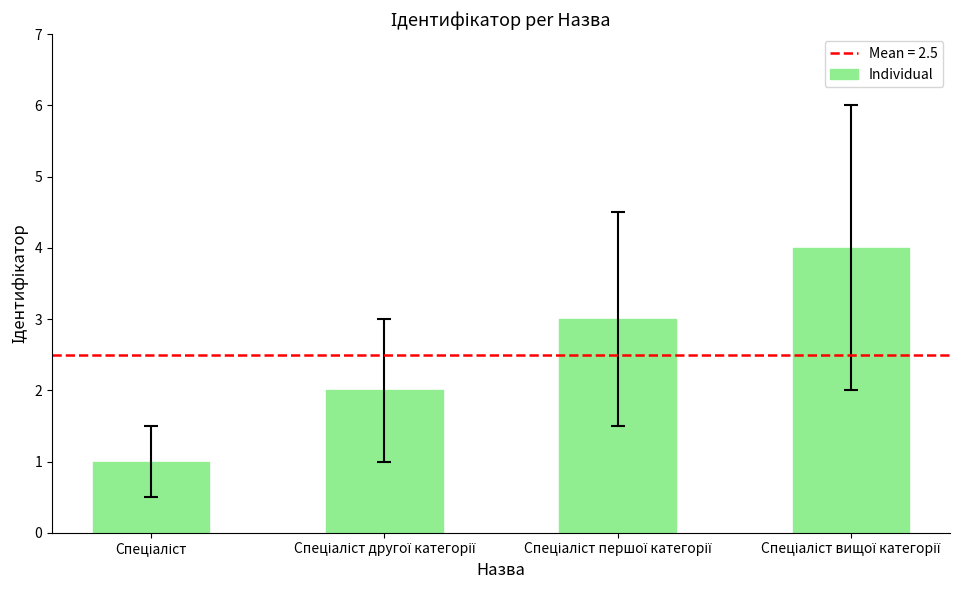

What is the sum of all values?

10